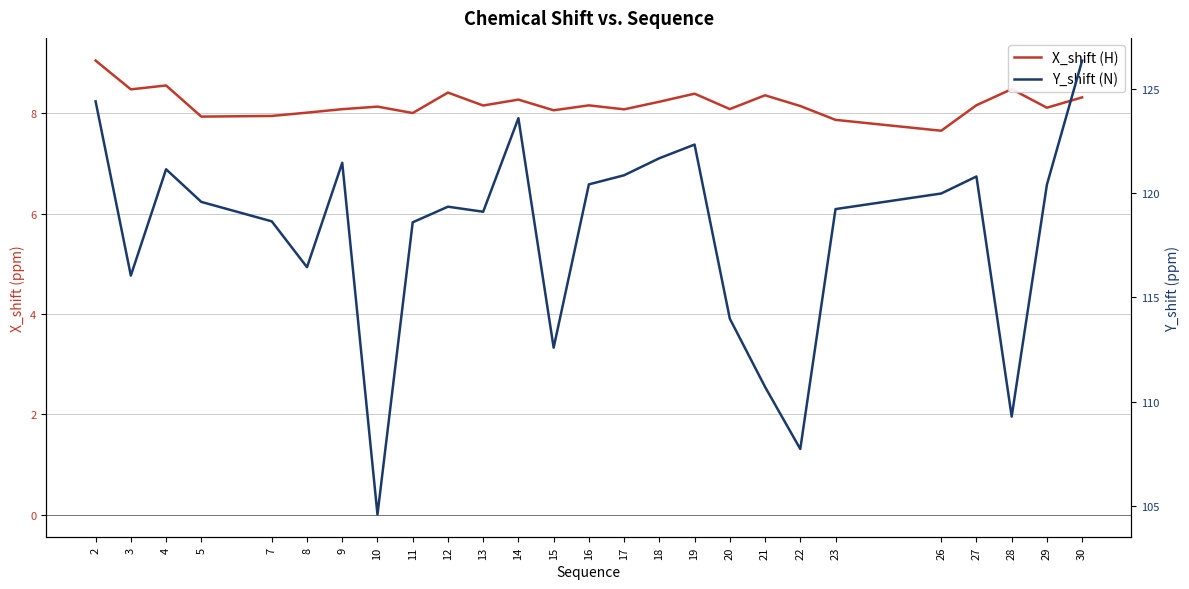

At how many categories does at least one series exceed 24?

26